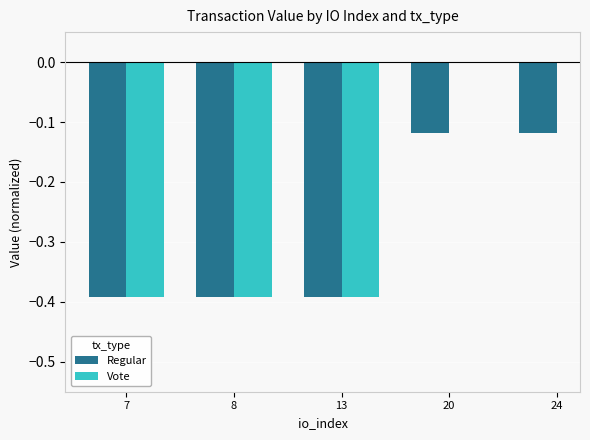

Does the chart contain any negative values?

Yes